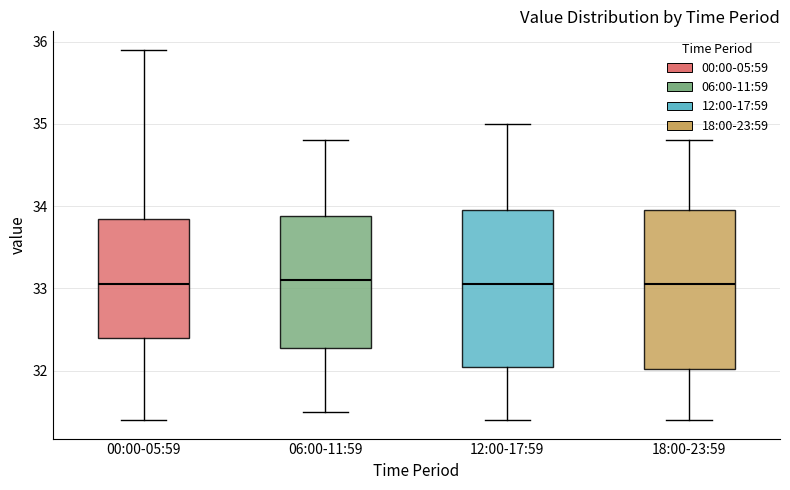

Where is the lower edge of the box for 12:00-17:59 on the y-axis? The values are not printed on the chart, so give them approximately, as read against the axis.

32.1